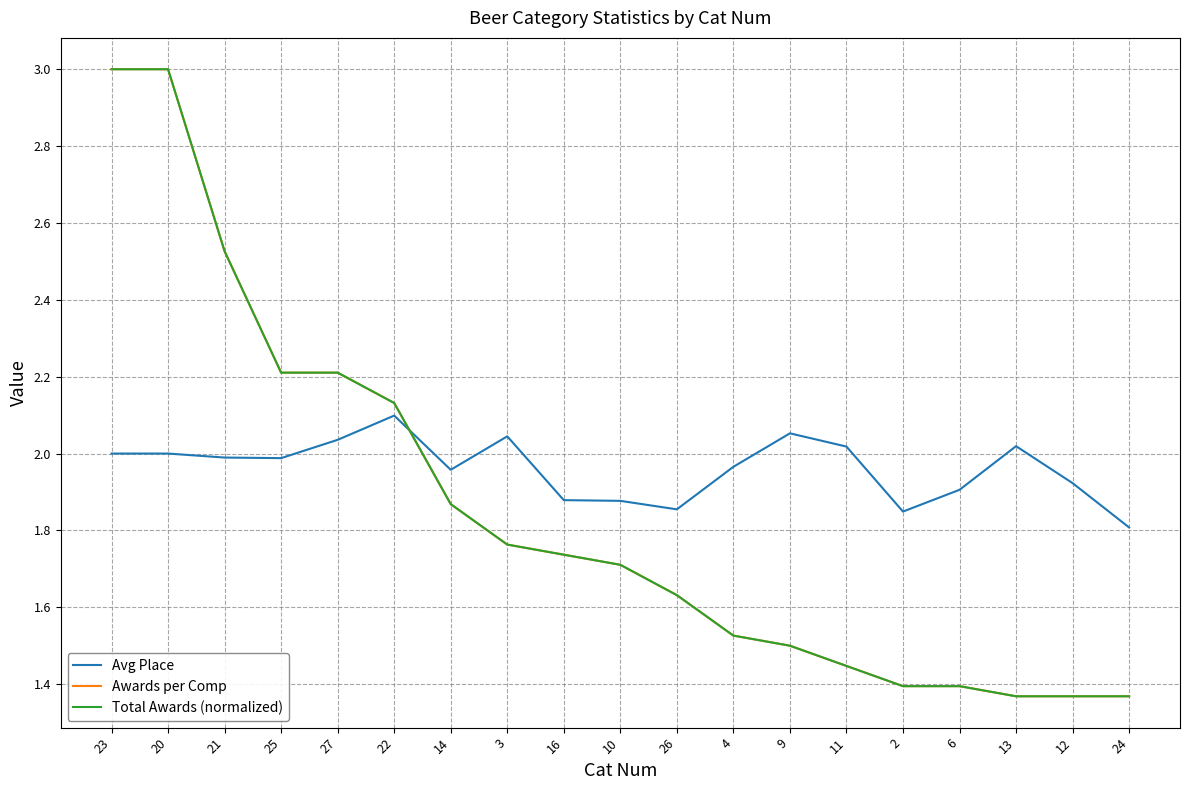

Is this an area chart (filled region under the line)?

No